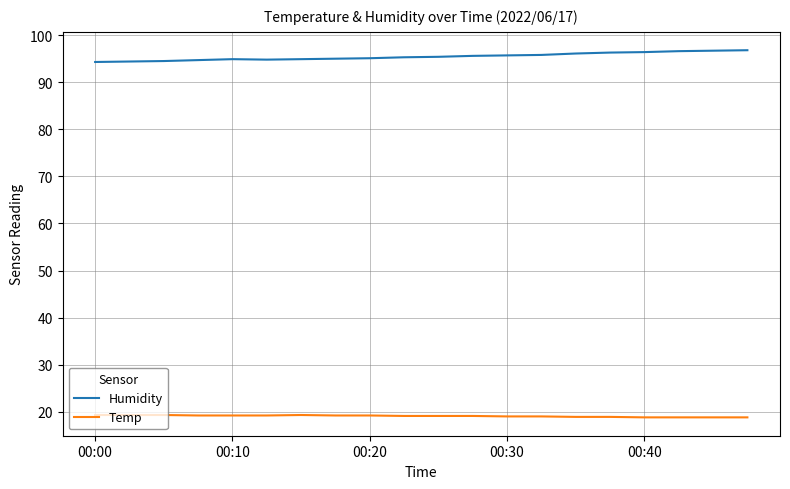

Which series has the largest total across all categories?

Humidity